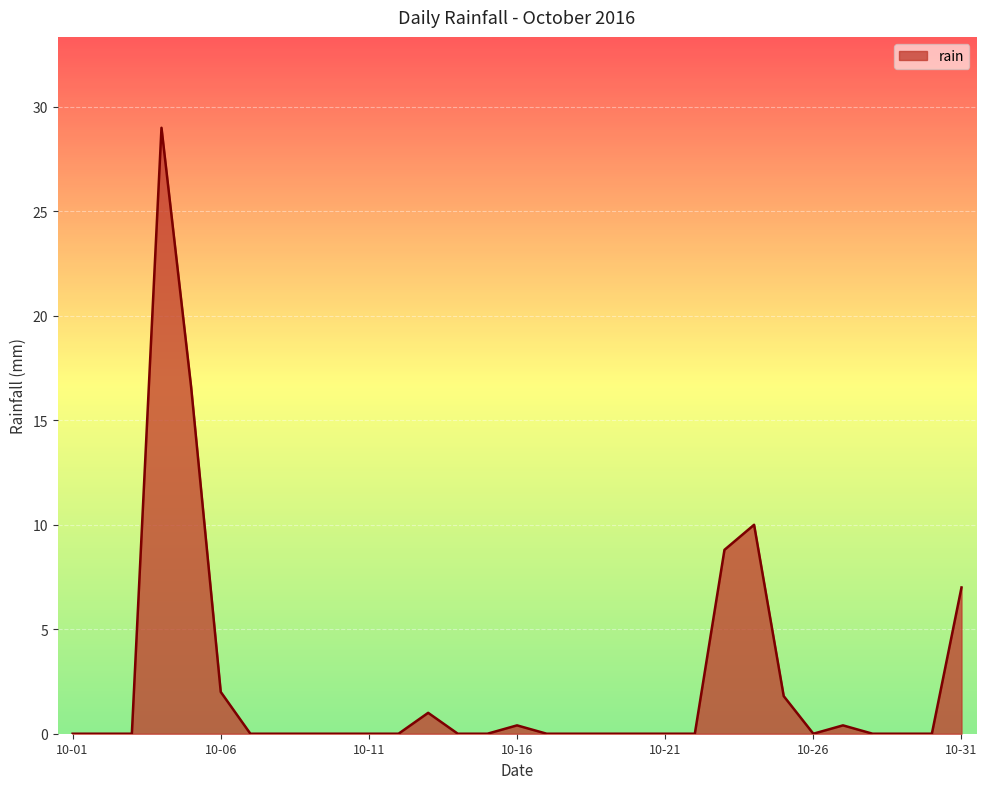

What is the greatest value displayed?

29.0